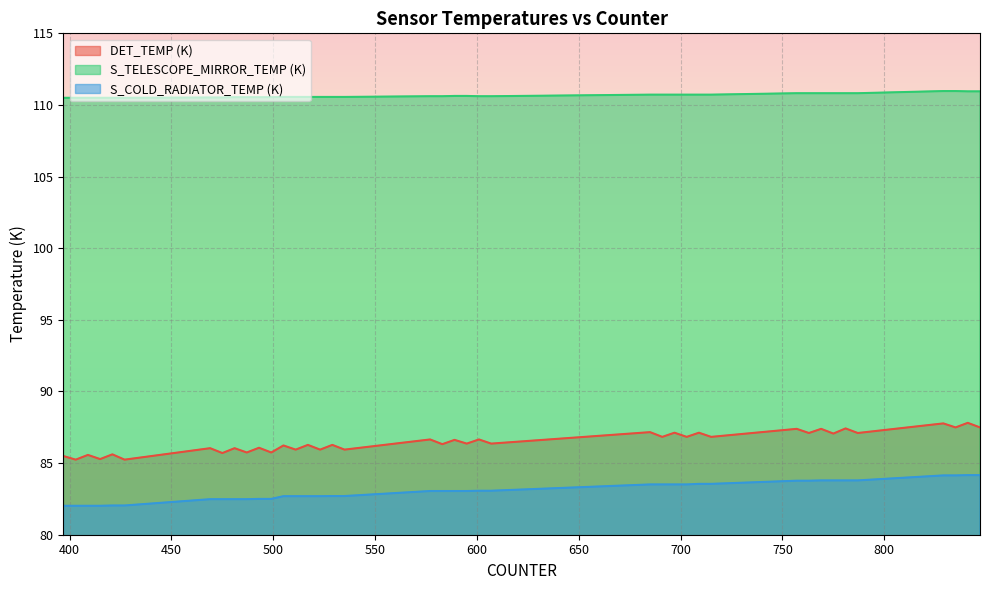

Which series changed the most between 583 and 697?

DET_TEMP (K)